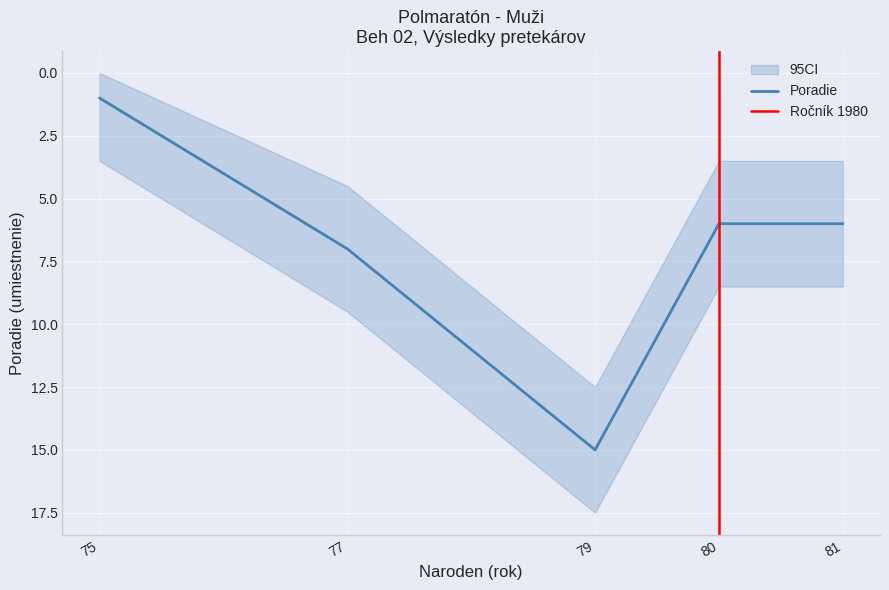

Is it true that Poradie equals 3 at 80?

False